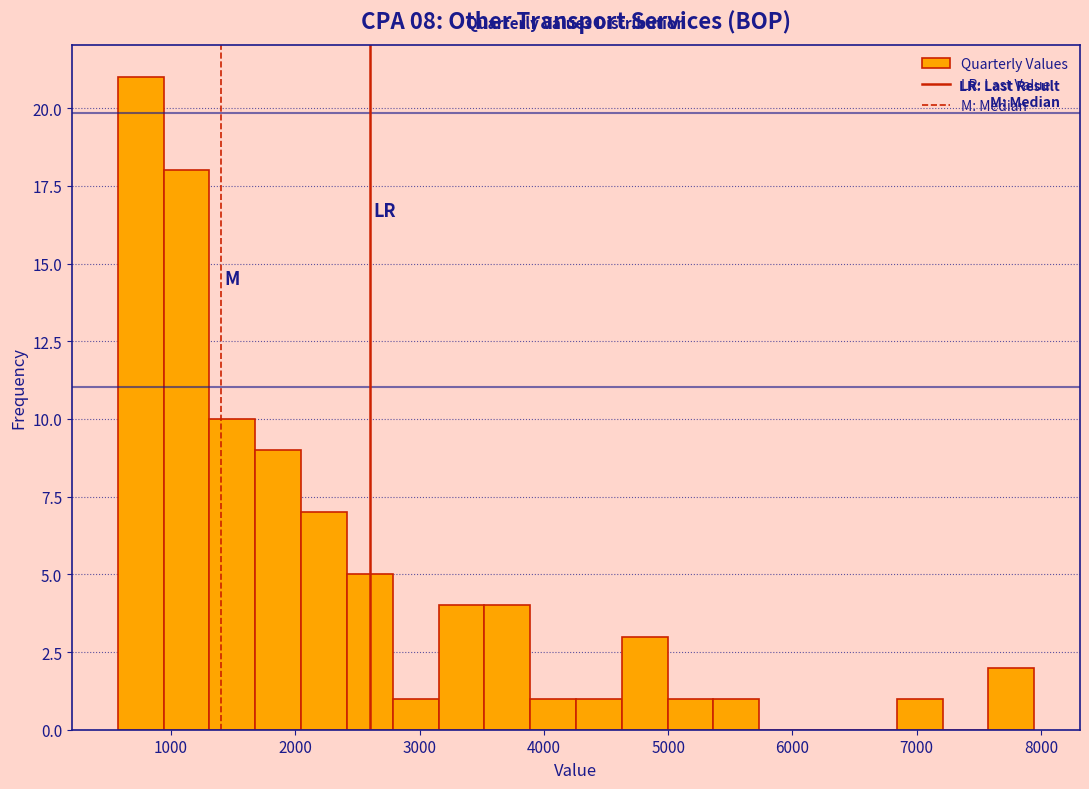

Read against the x-axis, roughly where is the centre of the tallest bar?

800